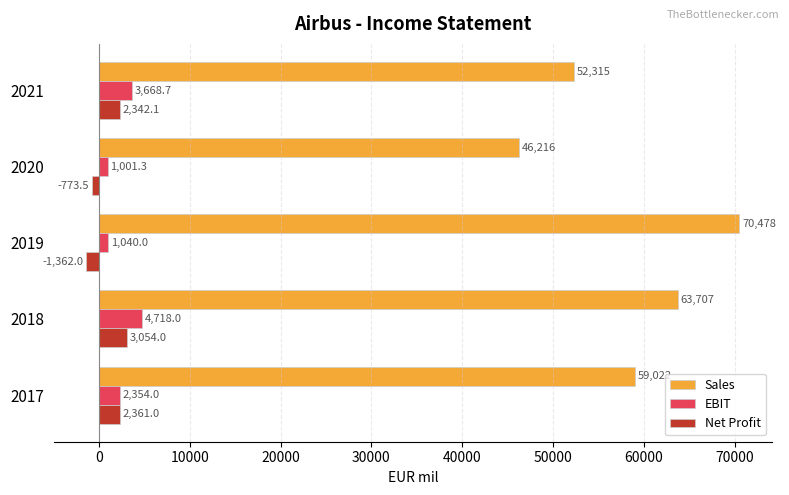

Which category has the highest value in the Sales series?

2019